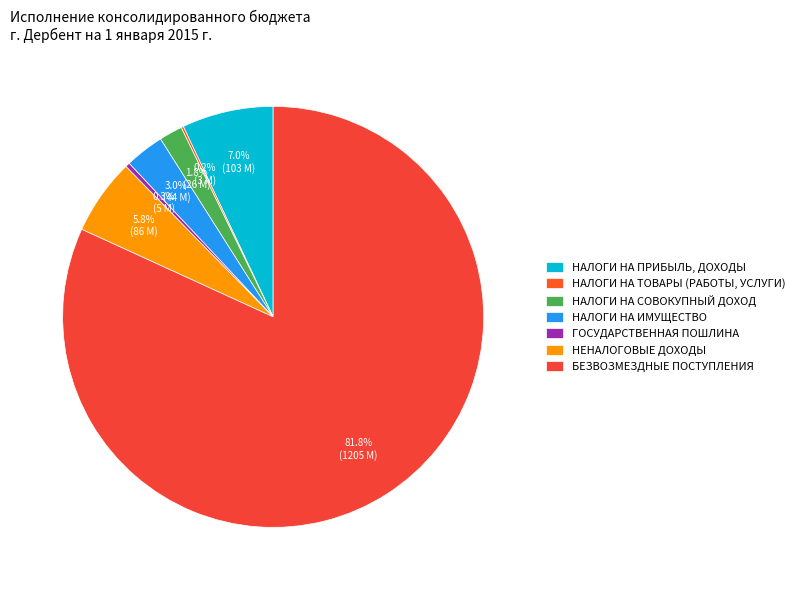

What is the change in value from НАЛОГИ НА ТОВАРЫ (РАБОТЫ, УСЛУГИ) to НЕНАЛОГОВЫЕ ДОХОДЫ?

+83435054.1